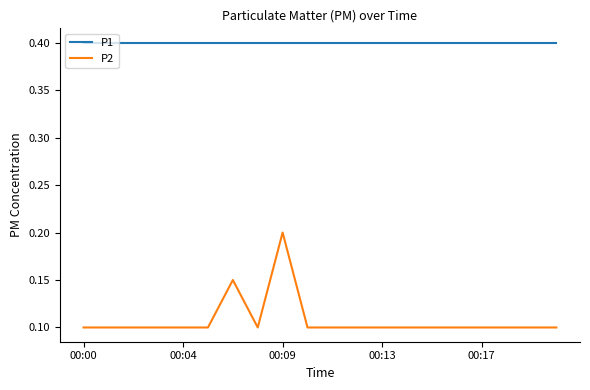

What is the maximum value for P1?

0.4